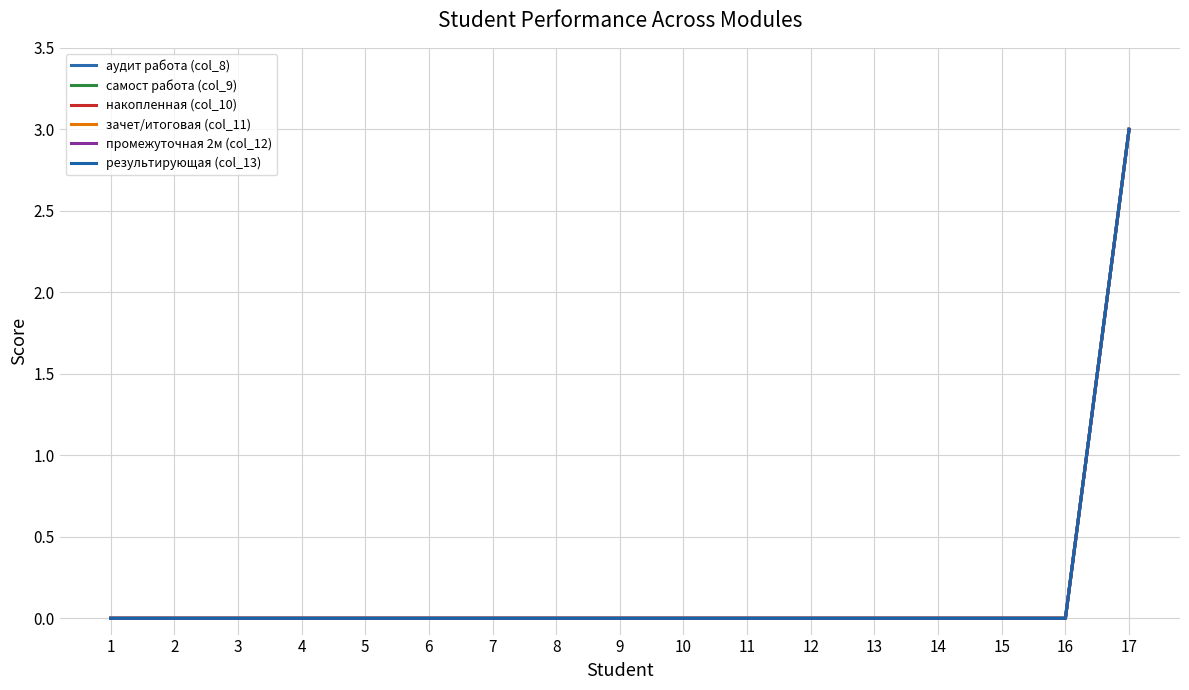

Count the самост работа (col_9) values in the range 0 to 1.

16